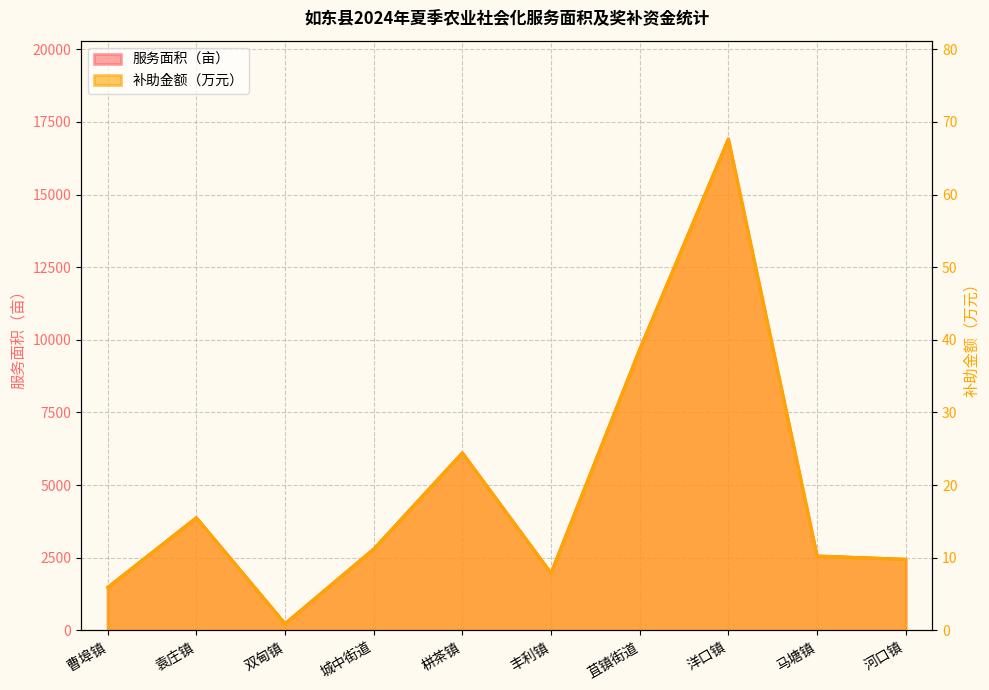

Where is 补助金额（万元） nearest to the value 34?

苴镇街道